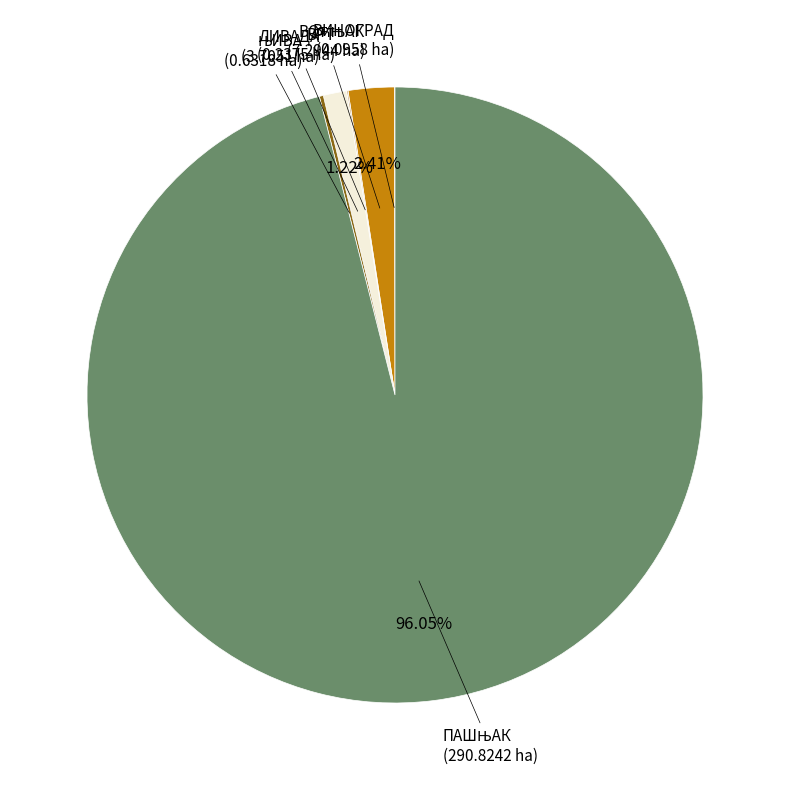

What is the change in value from ВРТ to ЛИВАДА?

+3.5